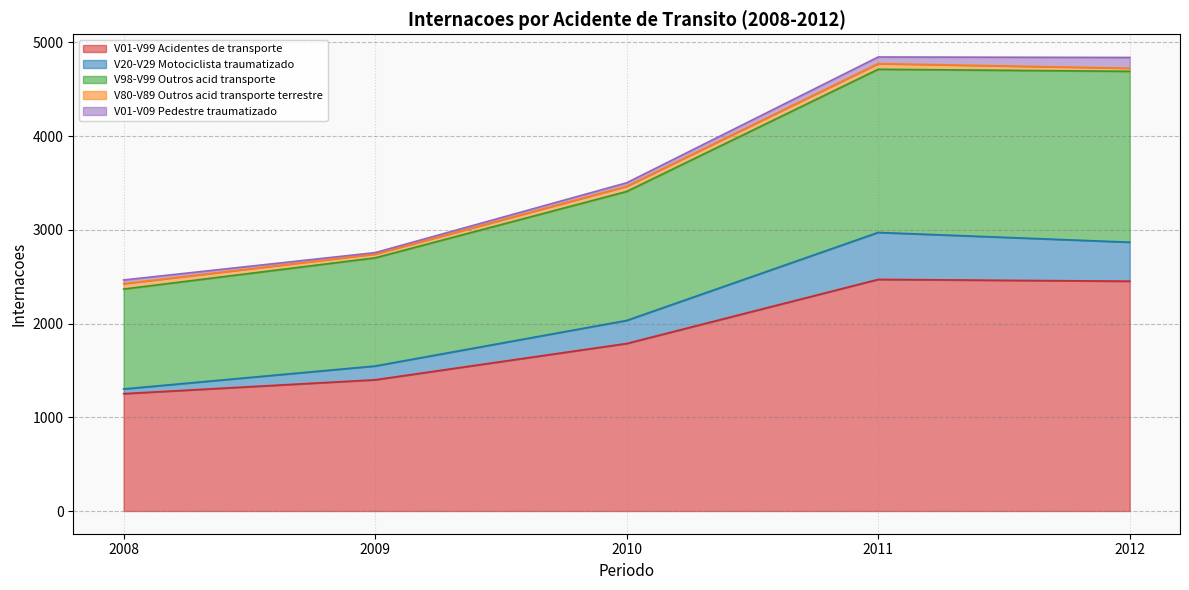

At which category is the sum across all series the highest?

2011